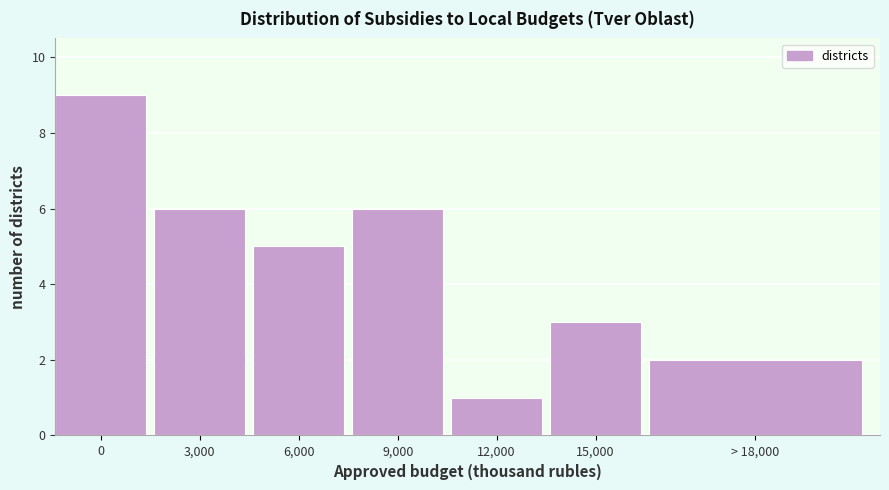

Reading right to left, transcribe all the data shown in this chart.

2	3	1	6	5	6	9